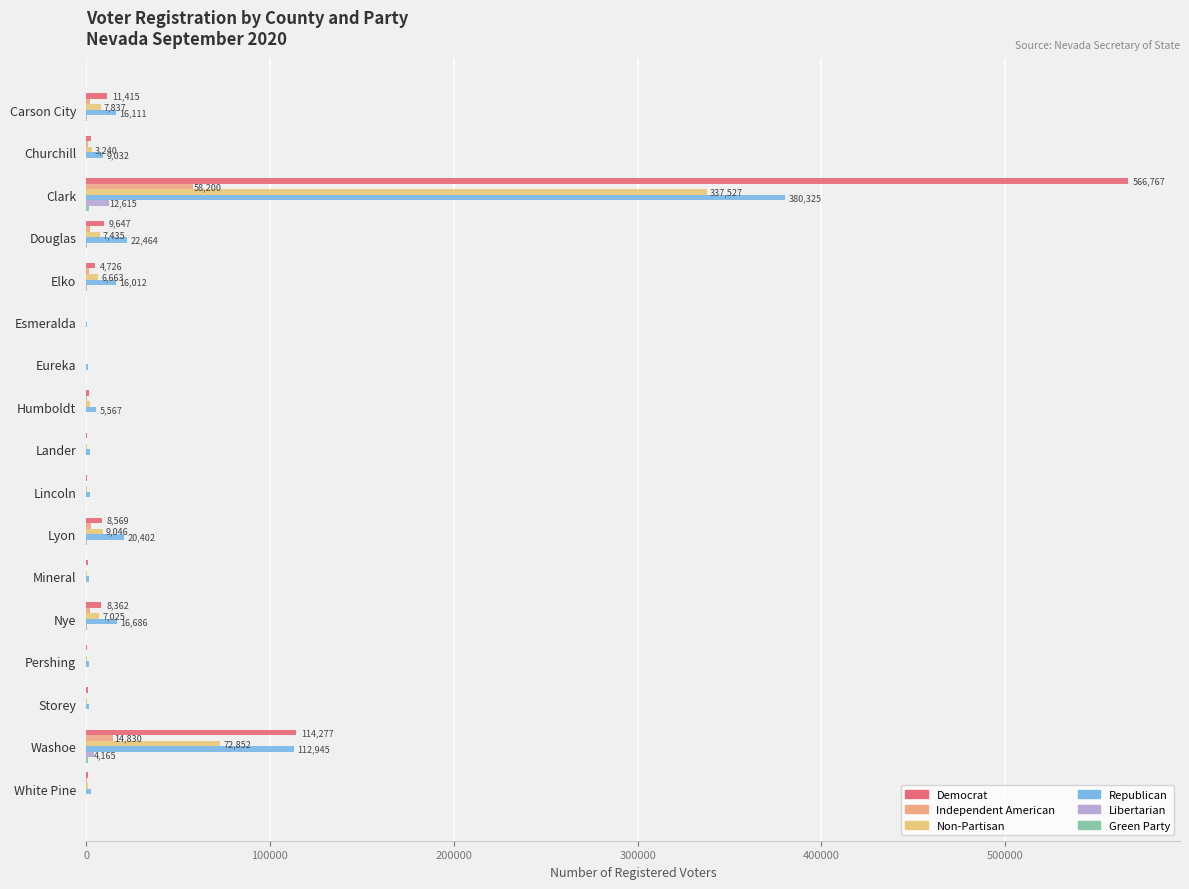

Count the number of data series in this chart.

6